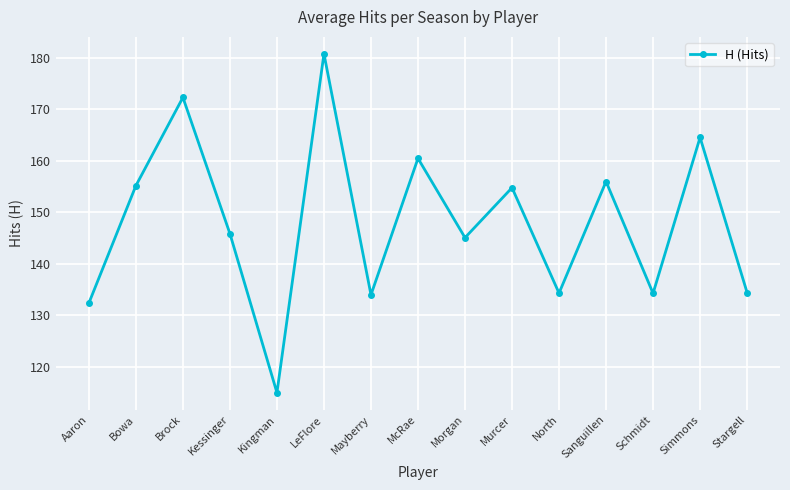

The chart shows a value of 134.4 at Stargell. True or false?

True